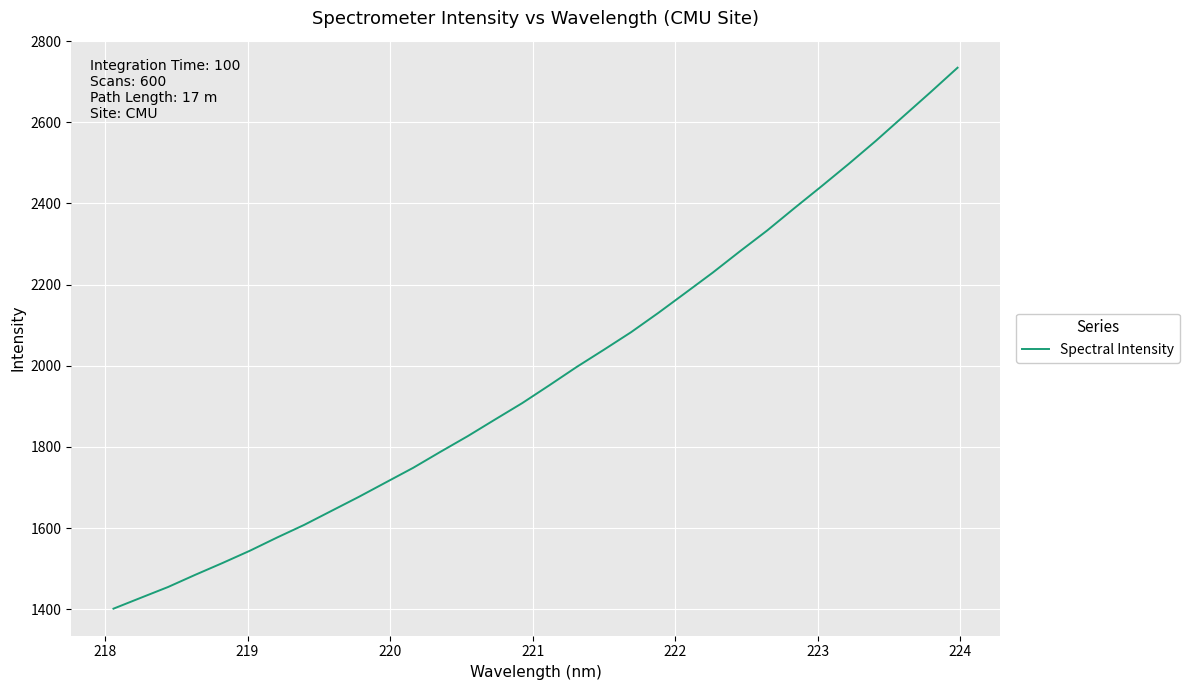

What is the maximum value shown in the chart?

2734.5